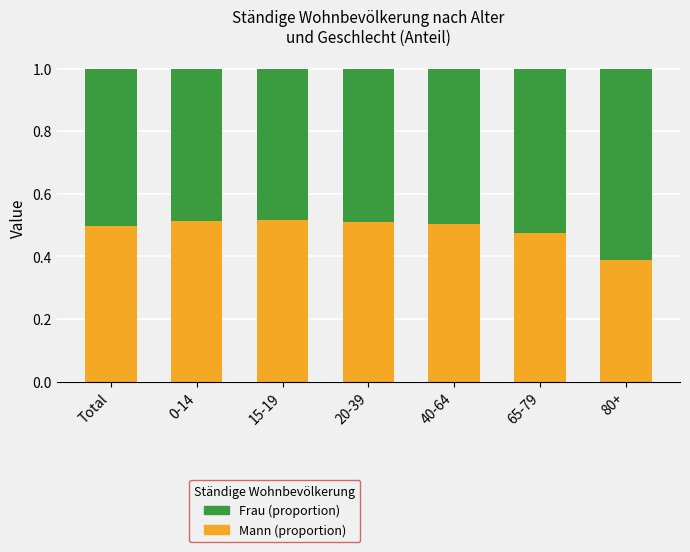

Count the Mann (proportion) values in the range 0 to 1.

7